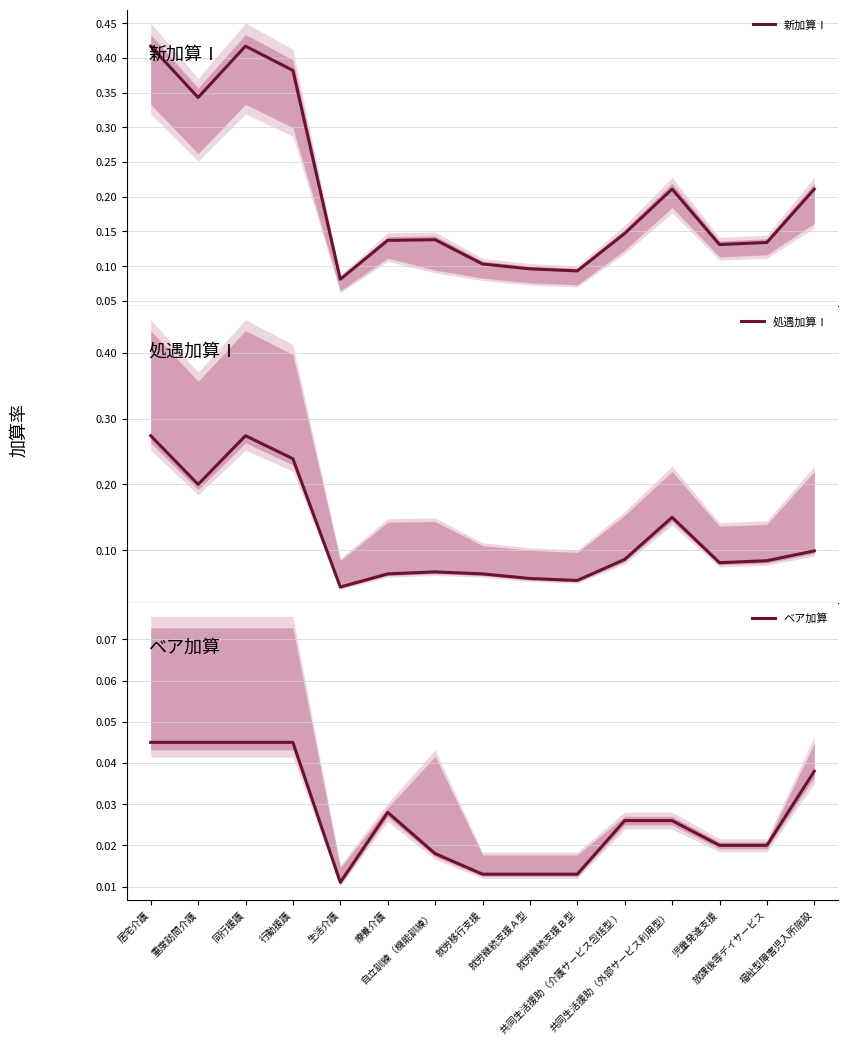

What is the lowest value of the 新加算Ⅰ series?

0.1